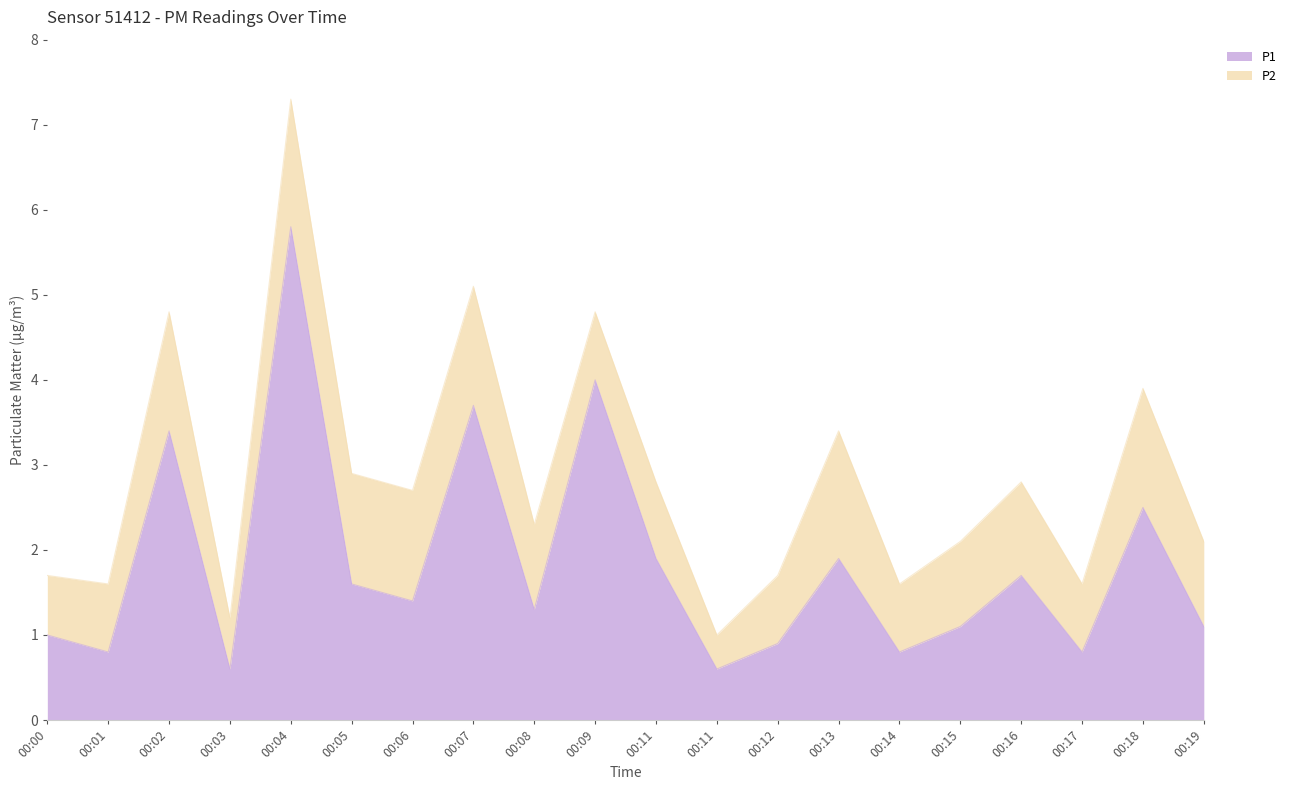

Reading left to right, what are all the values shown in this chart?

00:00=1.0	00:01=0.8	00:02=3.4	00:03=0.6	00:04=5.8	00:05=1.6	00:06=1.4	00:07=3.7	00:08=1.3	00:09=4.0	00:11=1.9	00:11=0.6	00:12=0.9	00:13=1.9	00:14=0.8	00:15=1.1	00:16=1.7	00:17=0.8	00:18=2.5	00:19=1.1